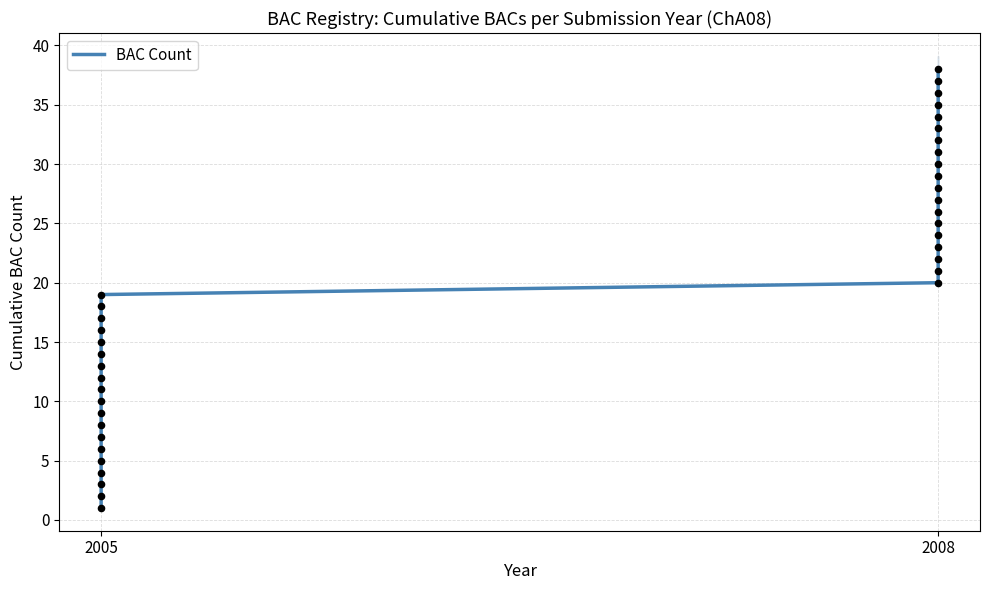

Approximately how many times larger is the value at 2005 compared to 2005?

2.7